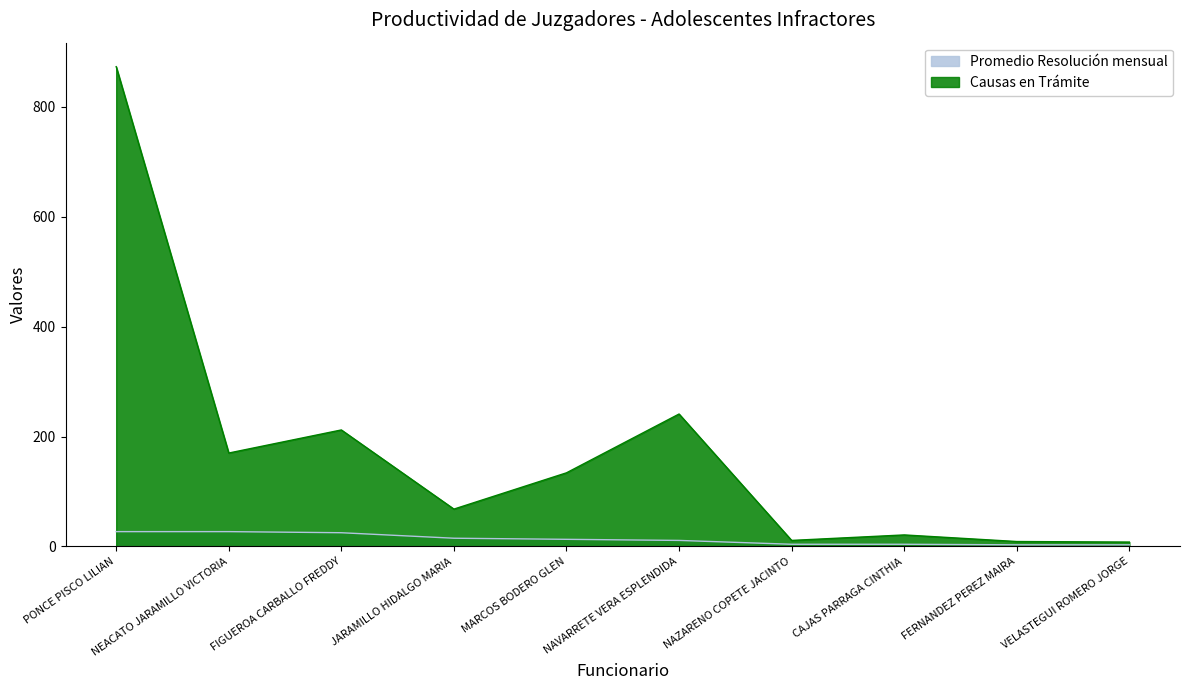

At which label is Promedio Resolución mensual closest to 15?

JARAMILLO HIDALGO MARIA